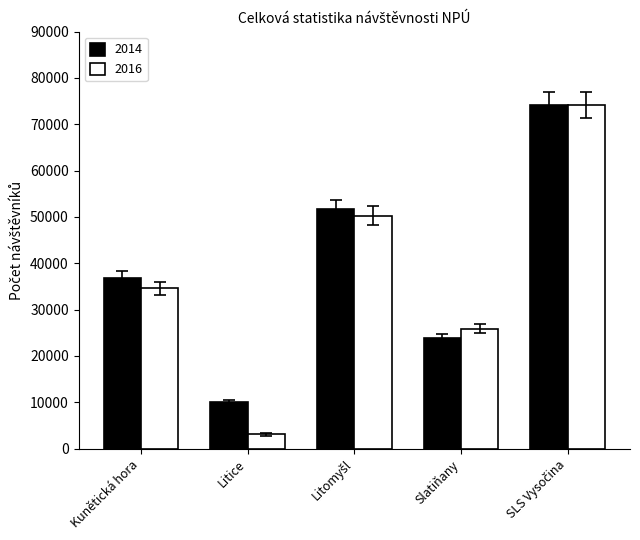

At how many categories does at least one series exceed 69172?

1